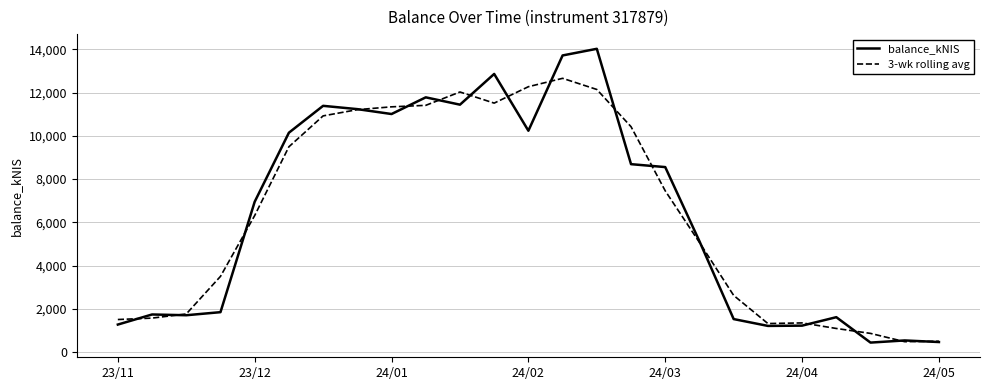

What is the maximum value for 3-wk rolling avg?

12658.7